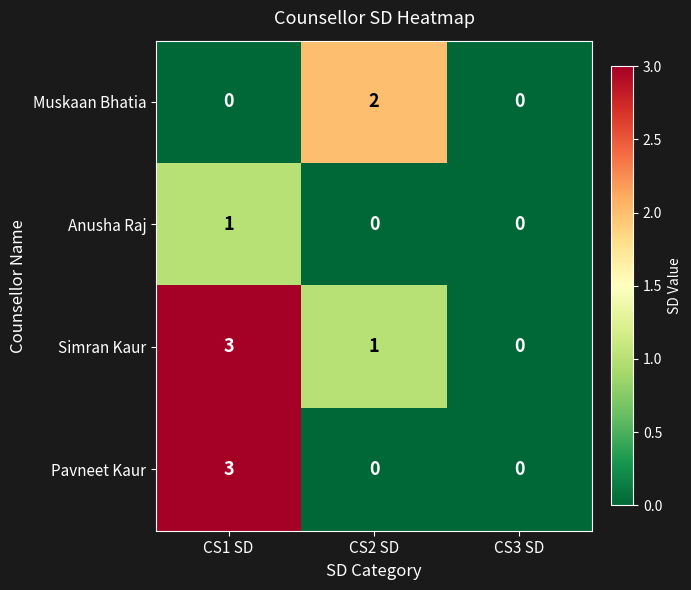

How many data points does each series have?

3